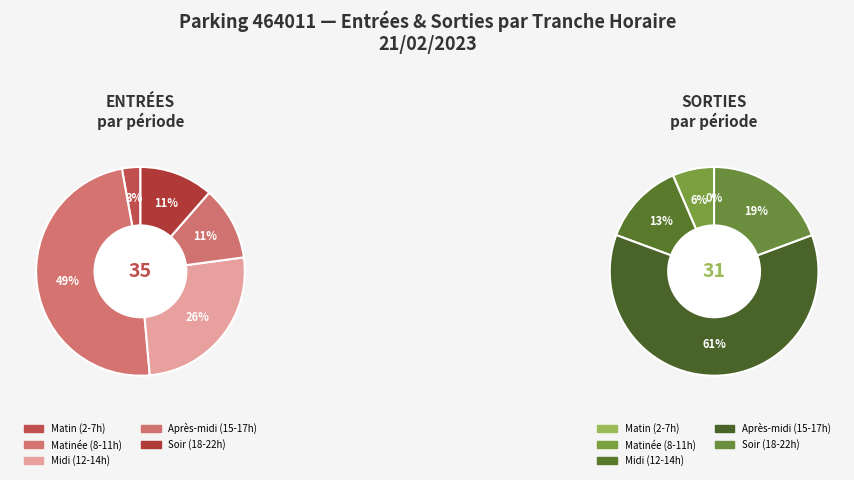

Is 18 the majority of the pie?

No